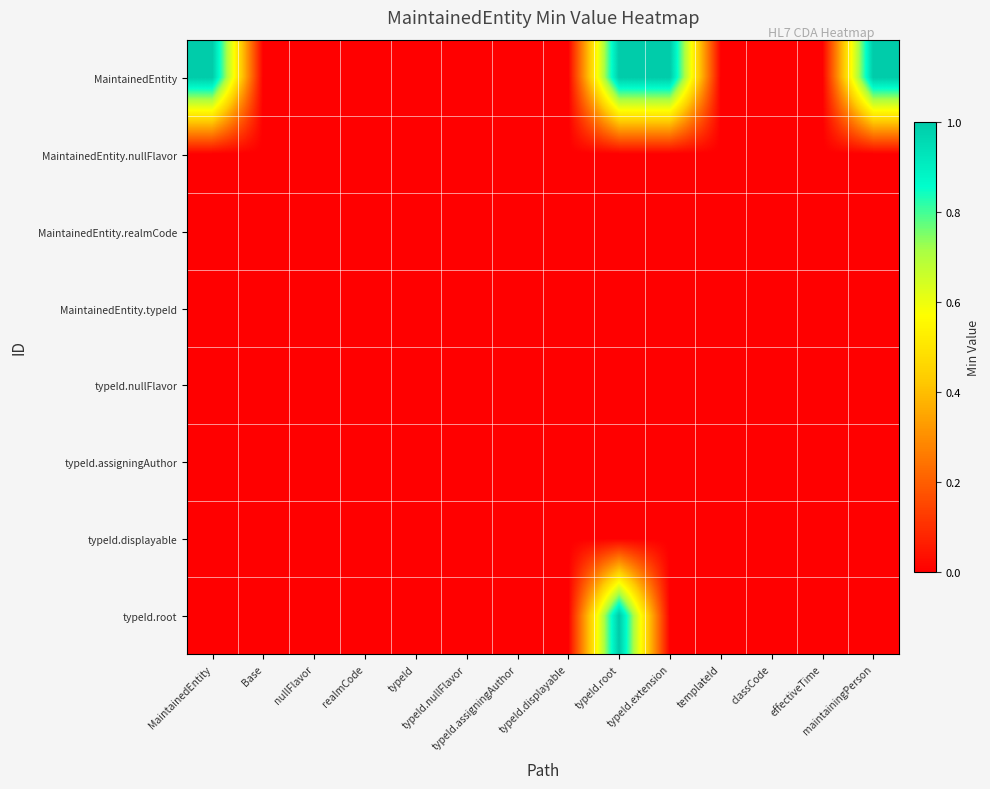

Reading left to right, extract all data points from this chart.

MaintainedEntity: MaintainedEntity=1	Base=0	nullFlavor=0	realmCode=0	typeId=0	typeId.nullFlavor=0	typeId.assigningAuthor=0	typeId.displayable=0	typeId.root=1	typeId.extension=1	templateId=0	classCode=0	effectiveTime=0	maintainingPerson=1
MaintainedEntity.nullFlavor: MaintainedEntity=0	Base=0	nullFlavor=0	realmCode=0	typeId=0	typeId.nullFlavor=0	typeId.assigningAuthor=0	typeId.displayable=0	typeId.root=0	typeId.extension=0	templateId=0	classCode=0	effectiveTime=0	maintainingPerson=0
MaintainedEntity.realmCode: MaintainedEntity=0	Base=0	nullFlavor=0	realmCode=0	typeId=0	typeId.nullFlavor=0	typeId.assigningAuthor=0	typeId.displayable=0	typeId.root=0	typeId.extension=0	templateId=0	classCode=0	effectiveTime=0	maintainingPerson=0
MaintainedEntity.typeId: MaintainedEntity=0	Base=0	nullFlavor=0	realmCode=0	typeId=0	typeId.nullFlavor=0	typeId.assigningAuthor=0	typeId.displayable=0	typeId.root=0	typeId.extension=0	templateId=0	classCode=0	effectiveTime=0	maintainingPerson=0
typeId.nullFlavor: MaintainedEntity=0	Base=0	nullFlavor=0	realmCode=0	typeId=0	typeId.nullFlavor=0	typeId.assigningAuthor=0	typeId.displayable=0	typeId.root=0	typeId.extension=0	templateId=0	classCode=0	effectiveTime=0	maintainingPerson=0
typeId.assigningAuthor: MaintainedEntity=0	Base=0	nullFlavor=0	realmCode=0	typeId=0	typeId.nullFlavor=0	typeId.assigningAuthor=0	typeId.displayable=0	typeId.root=0	typeId.extension=0	templateId=0	classCode=0	effectiveTime=0	maintainingPerson=0
typeId.displayable: MaintainedEntity=0	Base=0	nullFlavor=0	realmCode=0	typeId=0	typeId.nullFlavor=0	typeId.assigningAuthor=0	typeId.displayable=0	typeId.root=0	typeId.extension=0	templateId=0	classCode=0	effectiveTime=0	maintainingPerson=0
typeId.root: MaintainedEntity=0	Base=0	nullFlavor=0	realmCode=0	typeId=0	typeId.nullFlavor=0	typeId.assigningAuthor=0	typeId.displayable=0	typeId.root=1	typeId.extension=0	templateId=0	classCode=0	effectiveTime=0	maintainingPerson=0